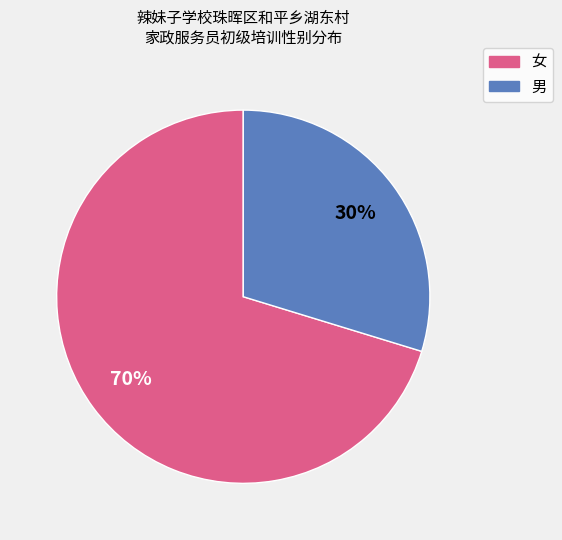

Rank the categories by value from lowest to highest.

男, 女